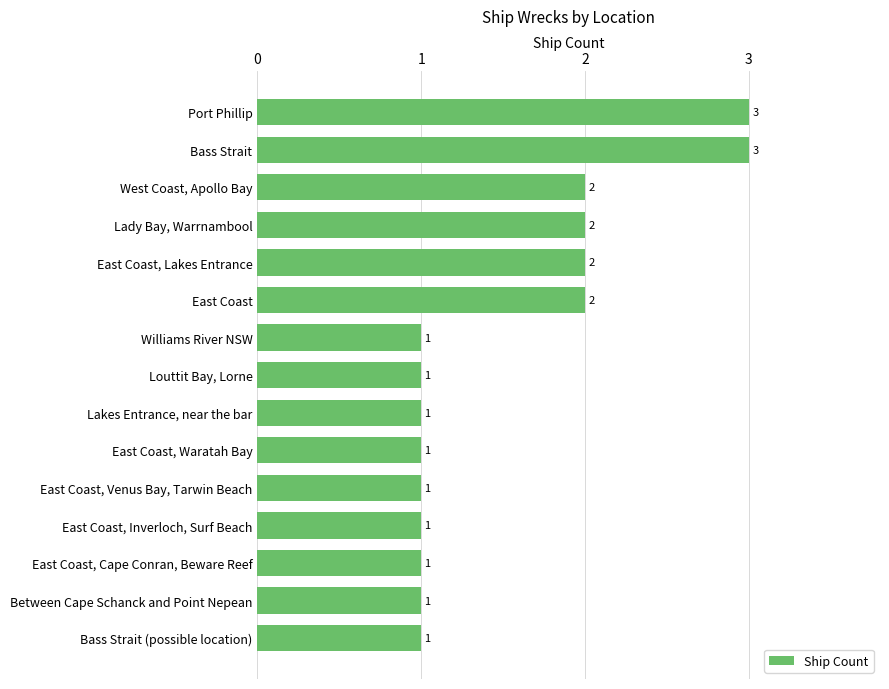

What is the sum of the values at Lakes Entrance, near the bar and Bass Strait?

4